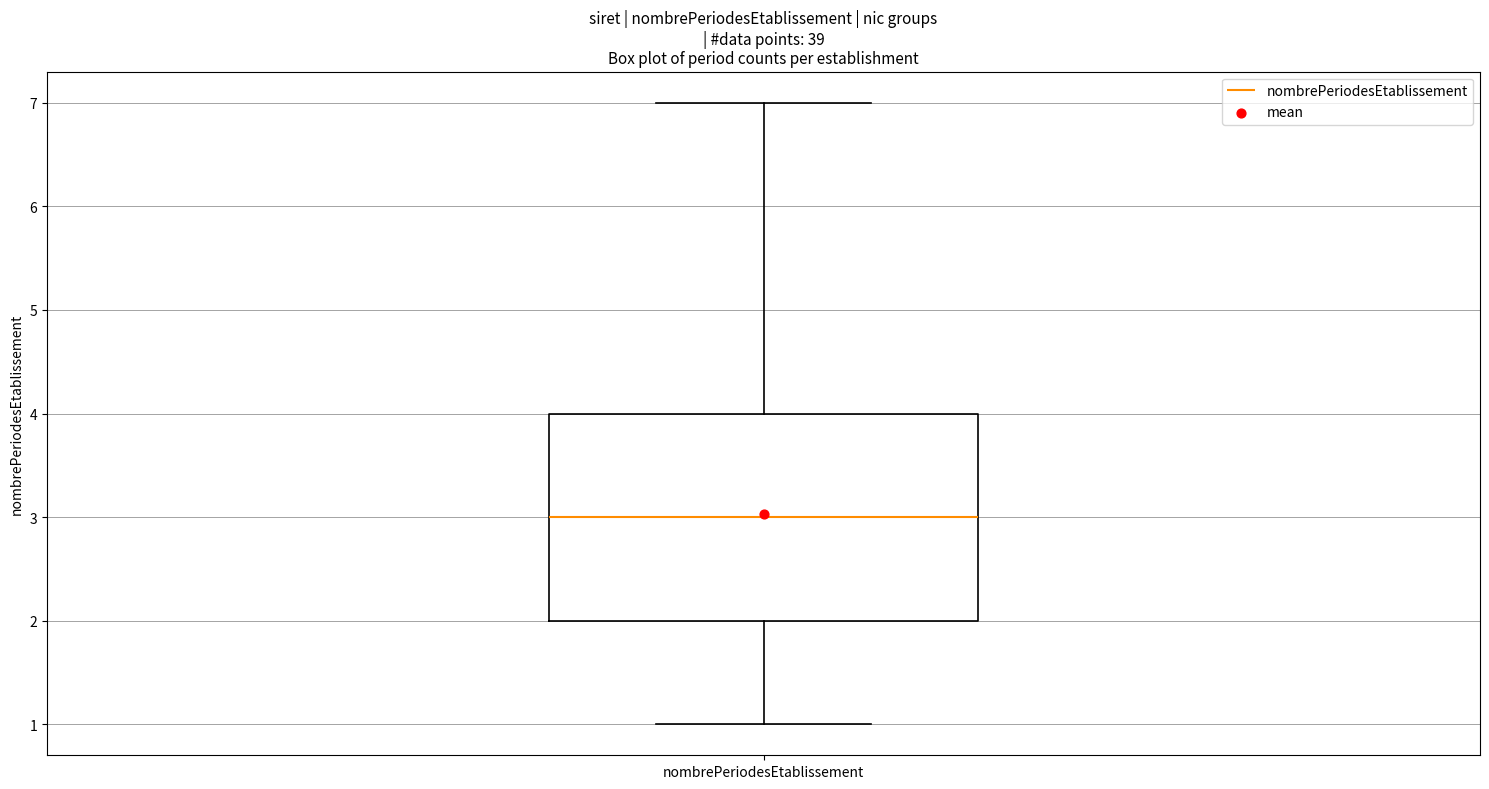

Transcribe this box plot: give where the median line is, the range the box spans, and where the two whiskers end, as read against the y-axis. The values are not printed on the chart, so give them approximately, as read against the axis.

median 3, box 2 to 4, whiskers 1 to 7